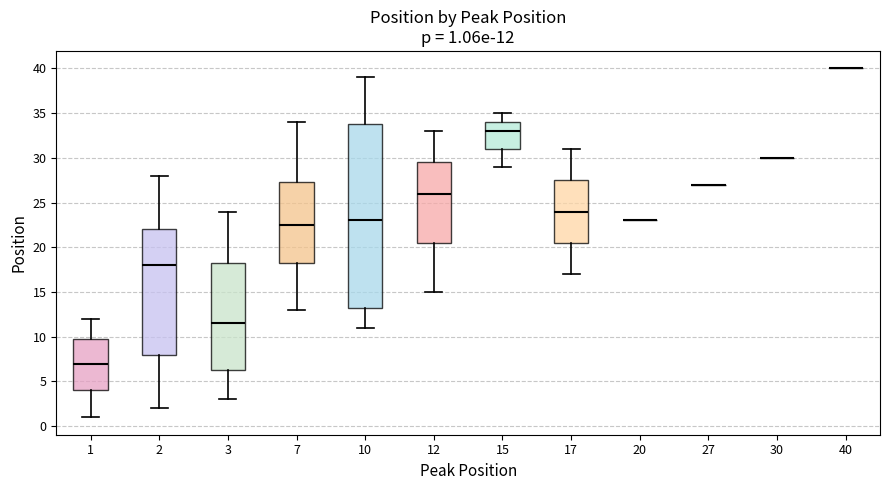

Comparing the boxes themselves (not the whiskers), which one is the tallest?

10